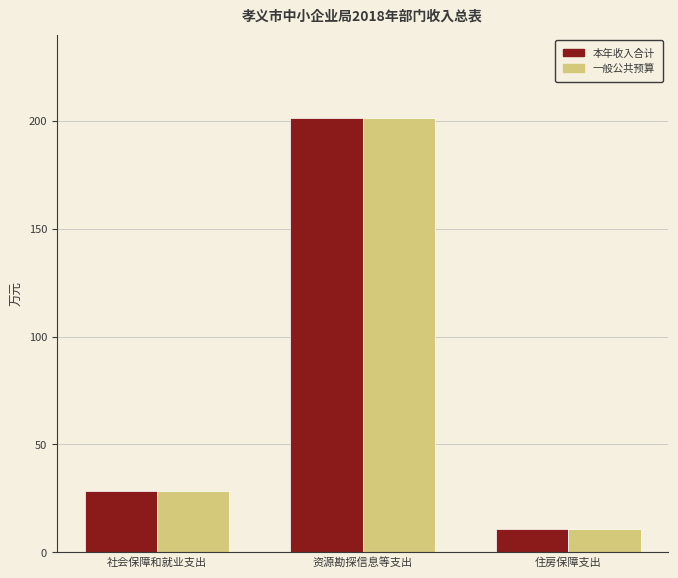

True or false: 一般公共预算 has a value of 201.4 at 资源勘探信息等支出.

True